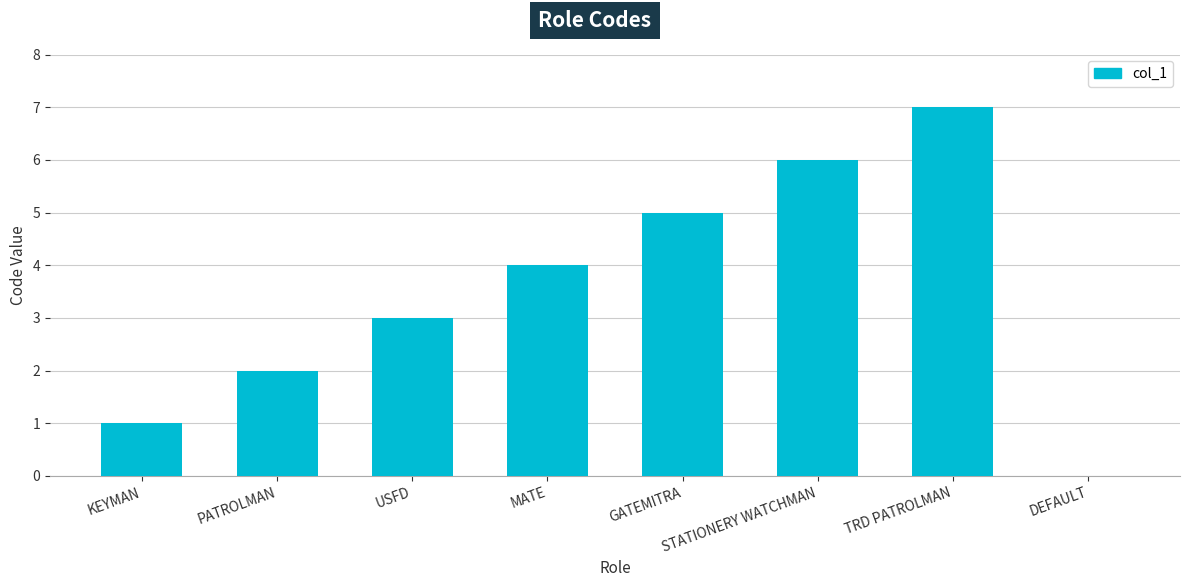

Is it true that the value at TRD PATROLMAN is 7?

True